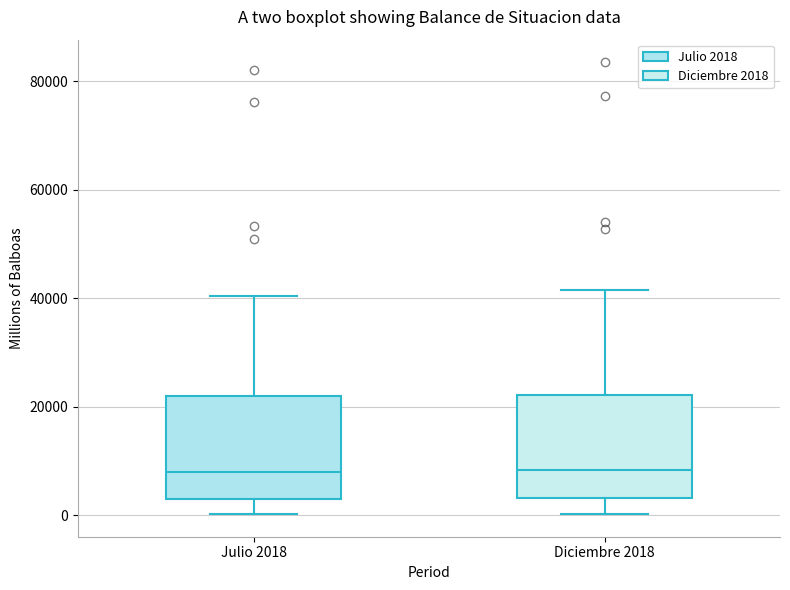

Reading left to right, read every box against the y-axis: the position of its median line, the range the box covers, and the ends of its whiskers. The values are not printed on the chart, so give them approximately, as read against the axis.

Julio 2018: median 8000, box 2000 to 22000, whiskers 0 to 40000
Diciembre 2018: median 8000, box 4000 to 22000, whiskers 0 to 42000